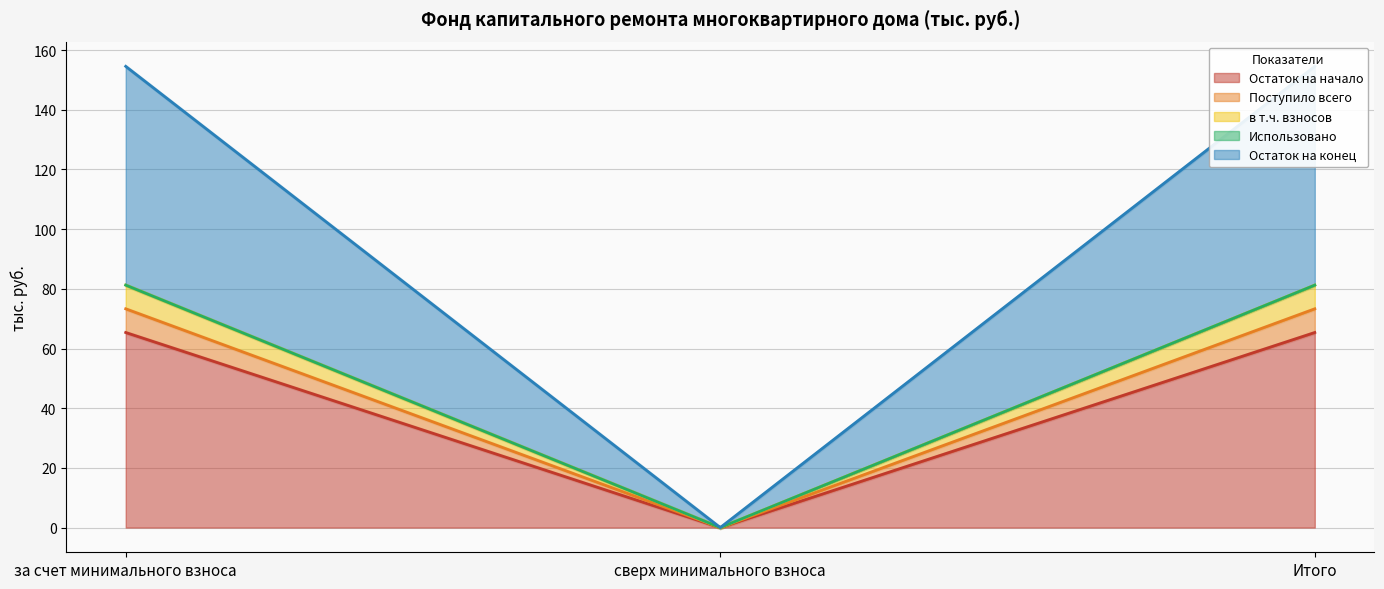

The в т.ч. взносов series shows 0.0 at сверх минимального взноса. True or false?

True